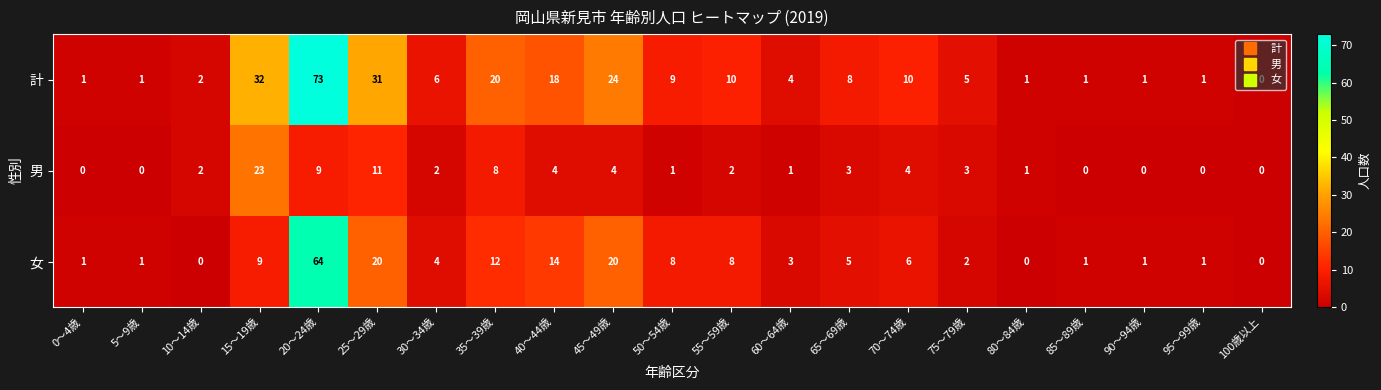

What is the difference between the maximum and minimum values in the 男 series?

23